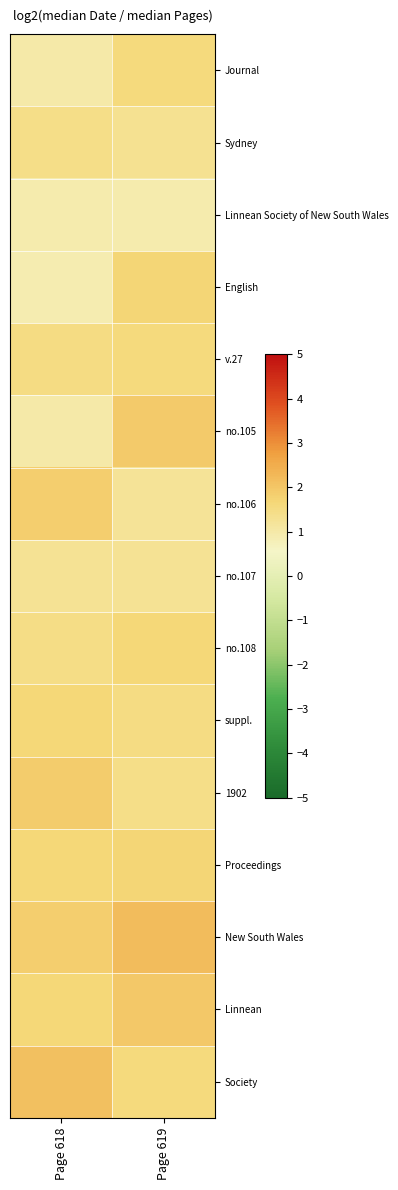

What is the difference between the highest and lowest values at Page 618?

1.2